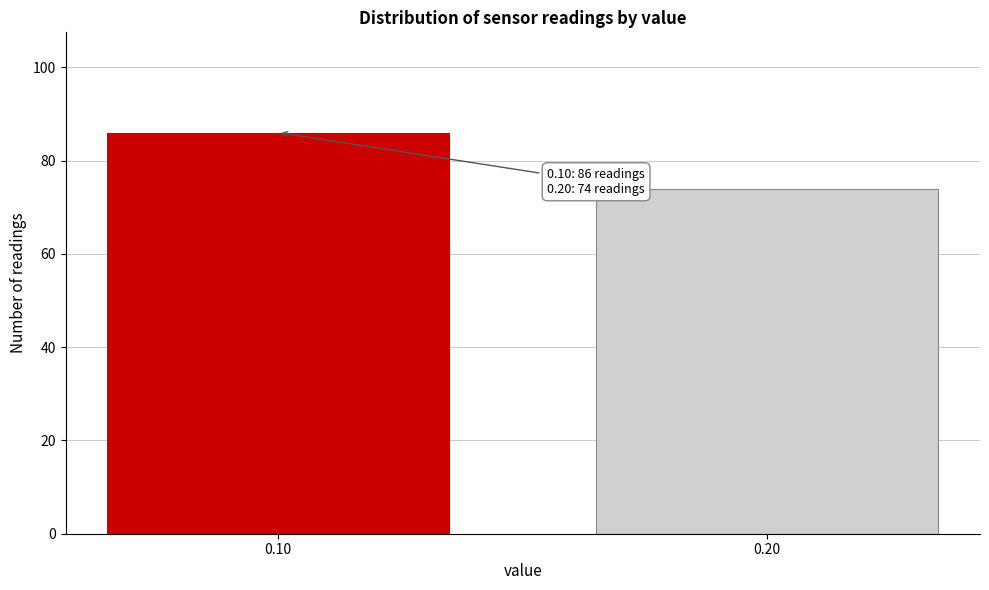

Reading left to right, what are all the values shown in this chart?

0.10=86	0.20=74